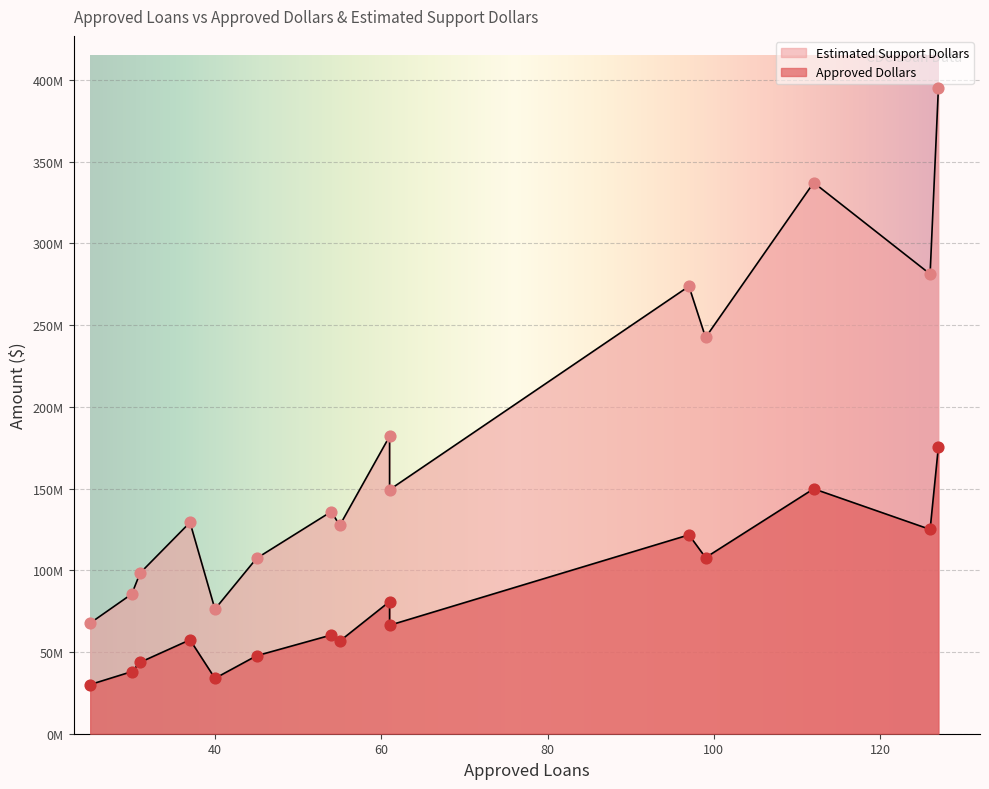

Which series has the largest total across all categories?

Estimated Support Dollars